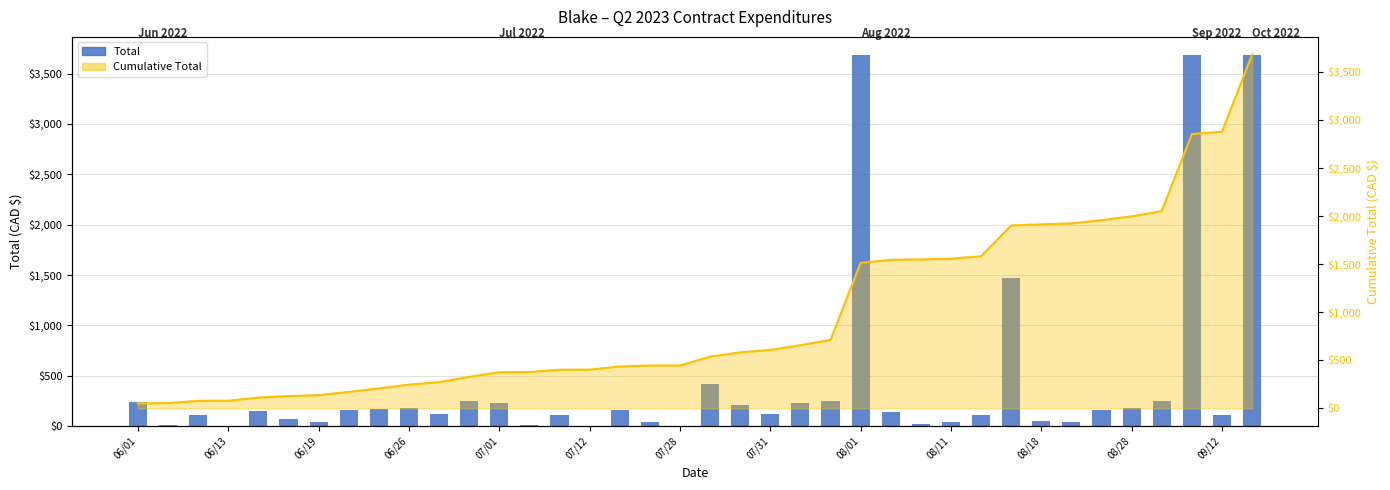

Between 06/01 and 07/12, which is larger?

06/01